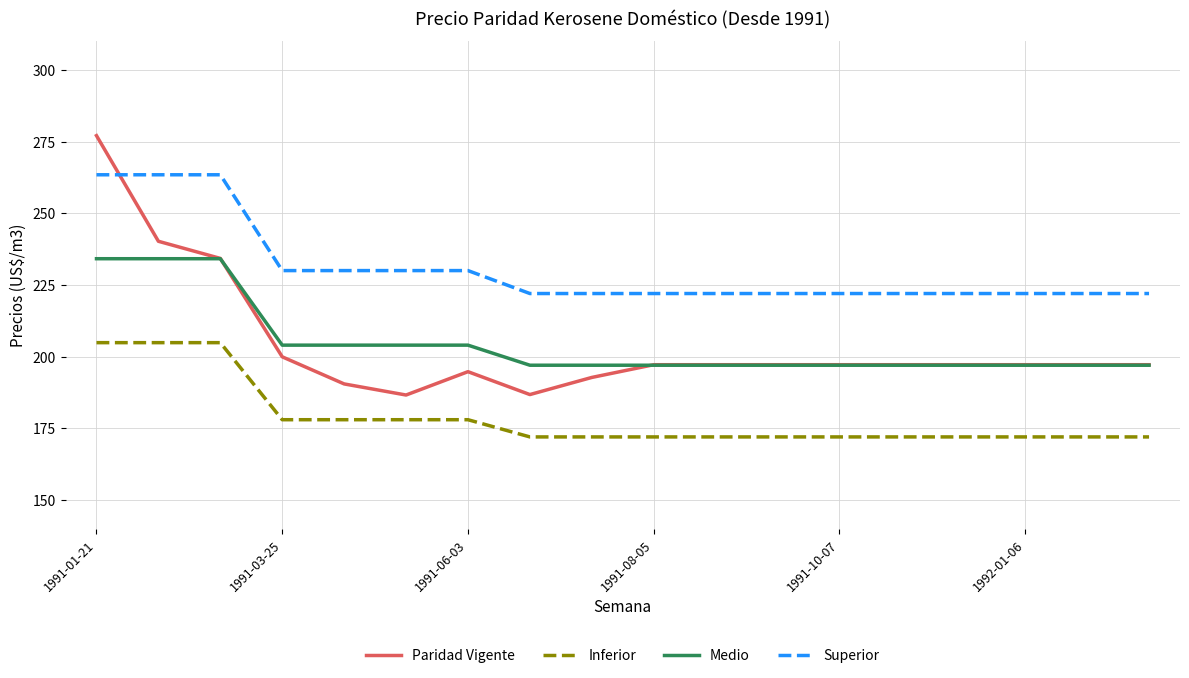

What is the minimum value for Paridad Vigente?

186.6